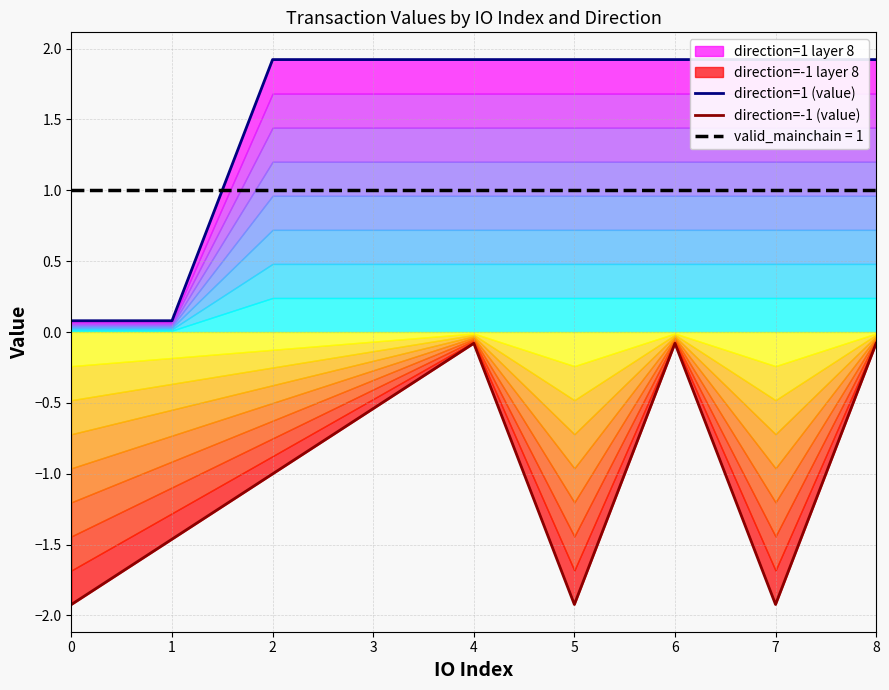

What is the total value across all series at 4?

1.8